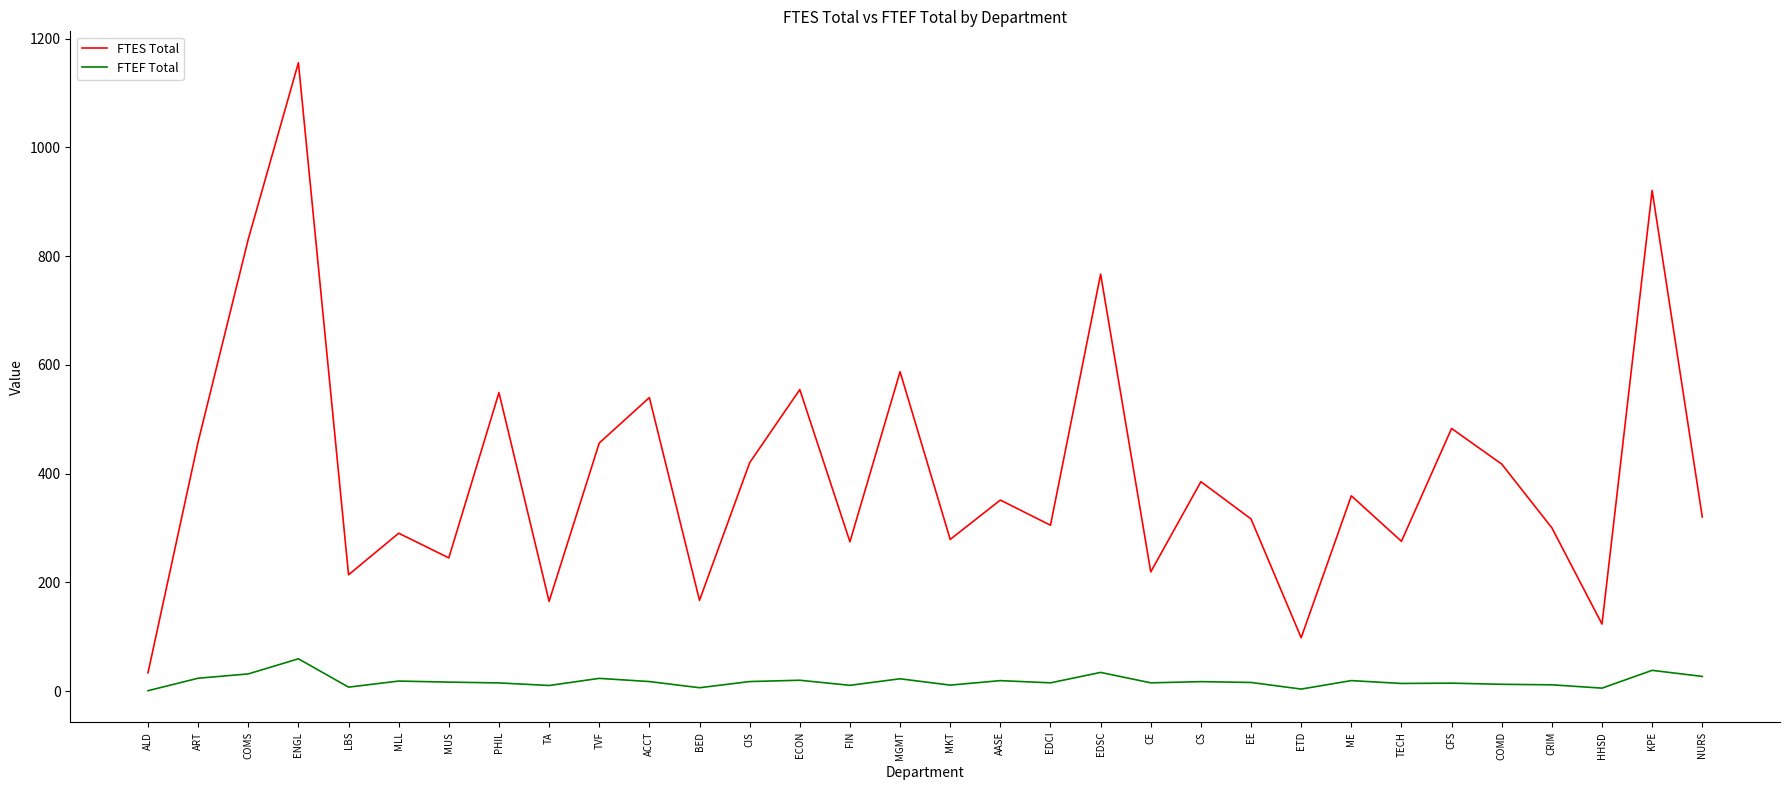

True or false: FTES Total has more than 2 points higher than both neighbors.

True